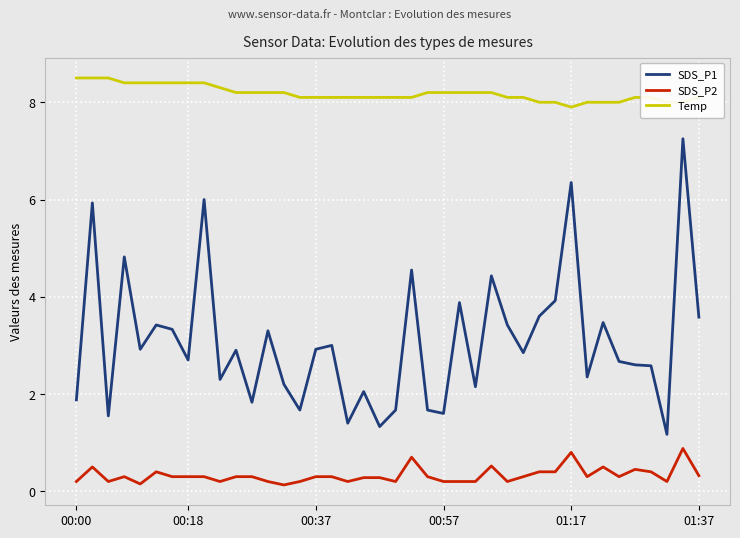

List the series in order of their overall mean, lowest first.

SDS_P2, SDS_P1, Temp